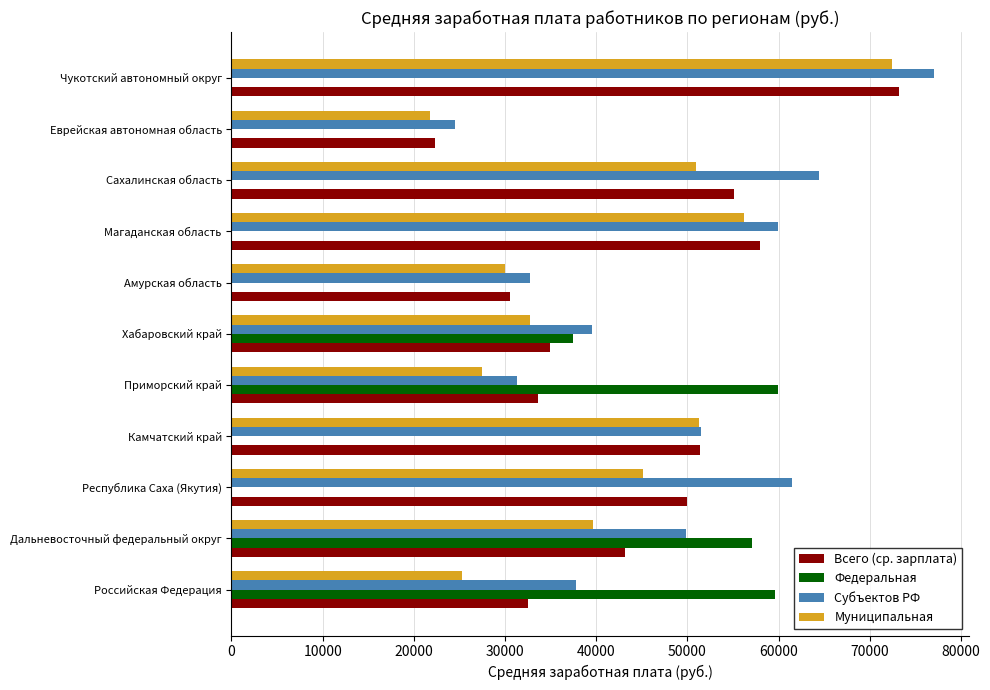

Read the Субъектов РФ value at Еврейская автономная область.

24508.2